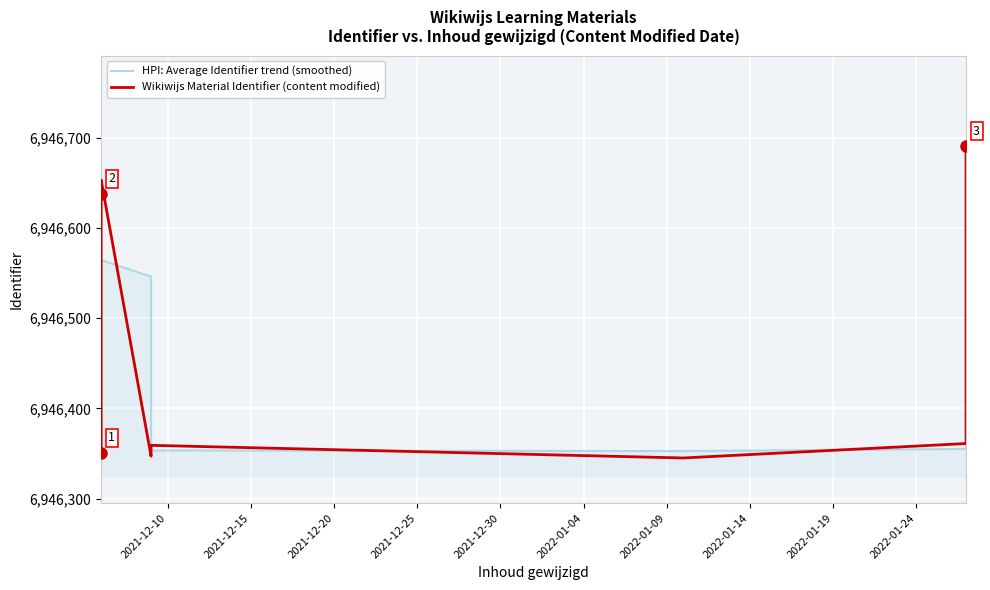

Reading left to right, list all the values displayed in this chart.

HPI: Average Identifier trend (smoothed): 6946351.0	6946354.0	6946357.3	6946362.0	6946377.0	6946468.3	6946564.3	6946546.0	6946451.3	6946353.3	6946352.7	6946355.0	6946465.7
Wikiwijs Material Identifier (content modified): 6946351.0	6946357.0	6946364.0	6946365.0	6946402.0	6946638.0	6946653.0	6946347.0	6946354.0	6946359.0	6946345.0	6946361.0	6946691.0